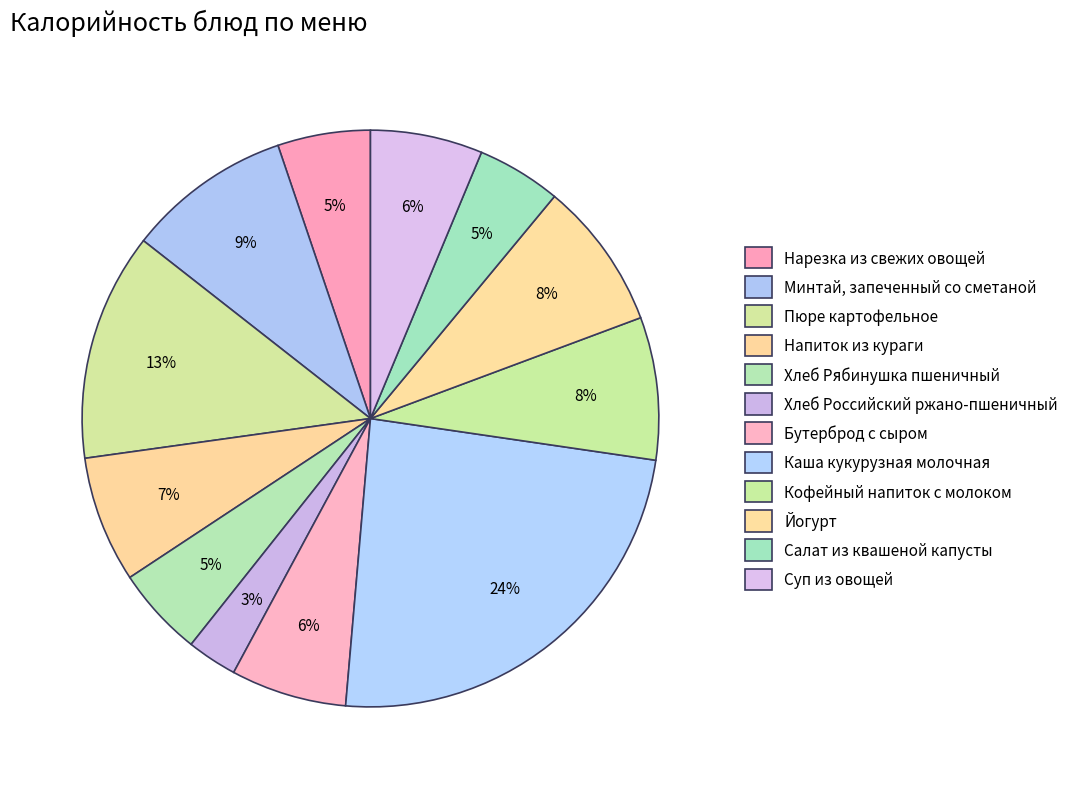

Count the number of slices in the pie.

12